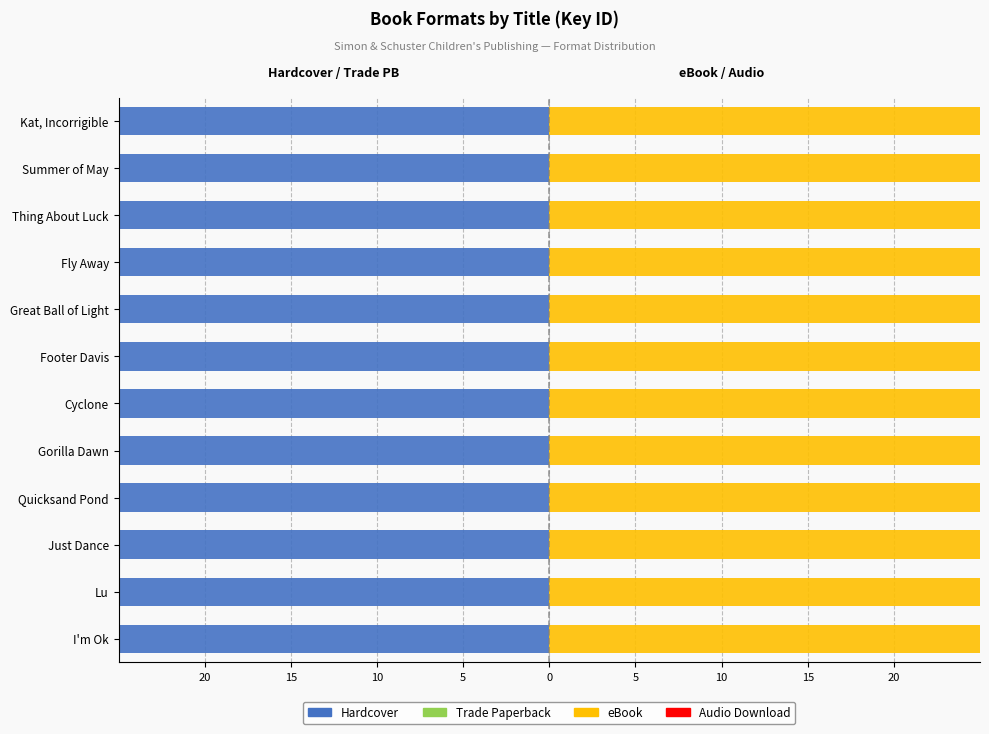

What is the greatest value displayed?

210.6